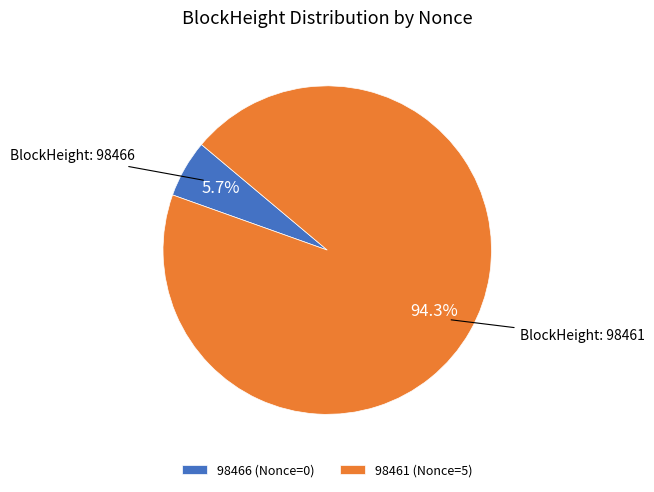

How many slices are in this pie chart?

2